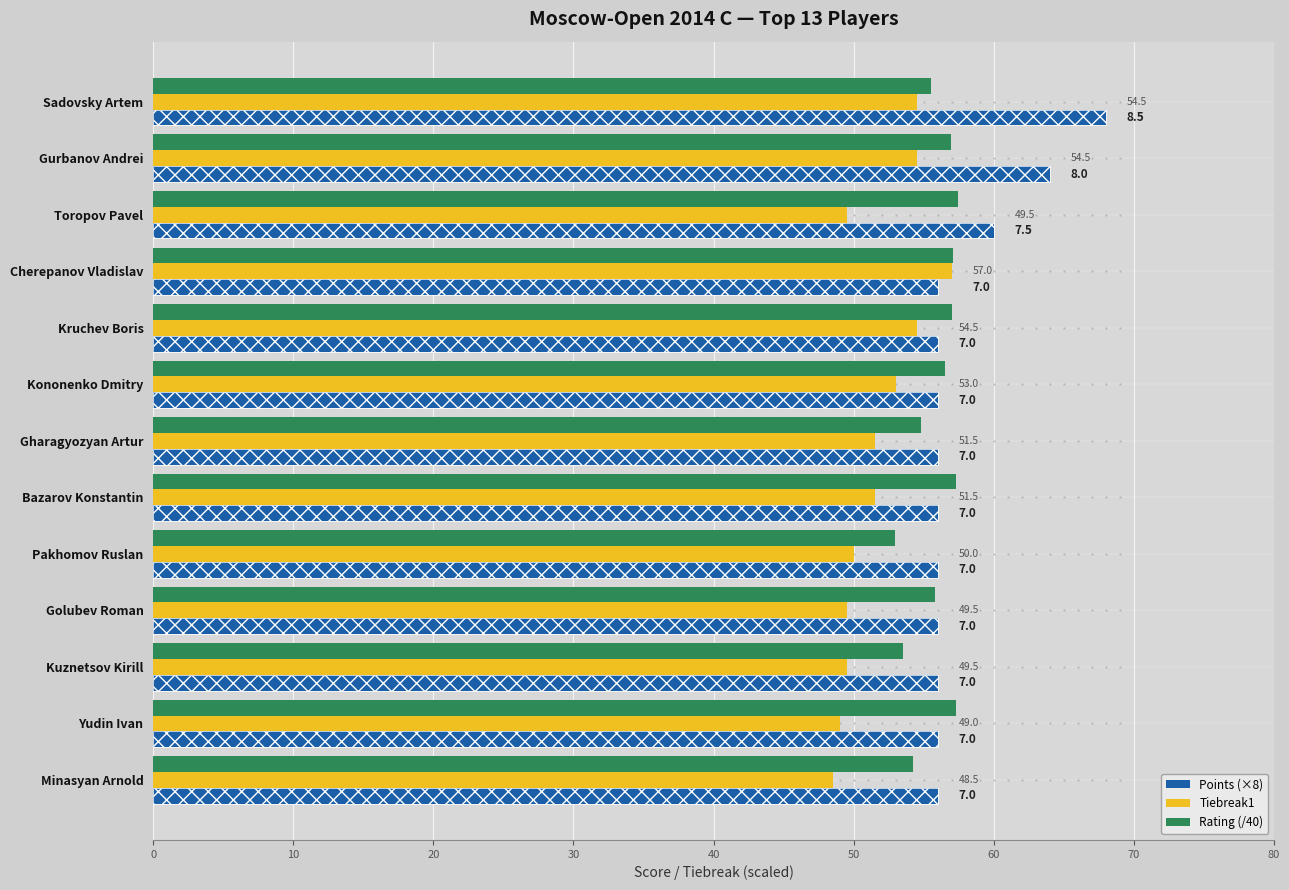

Does the chart contain any negative values?

No